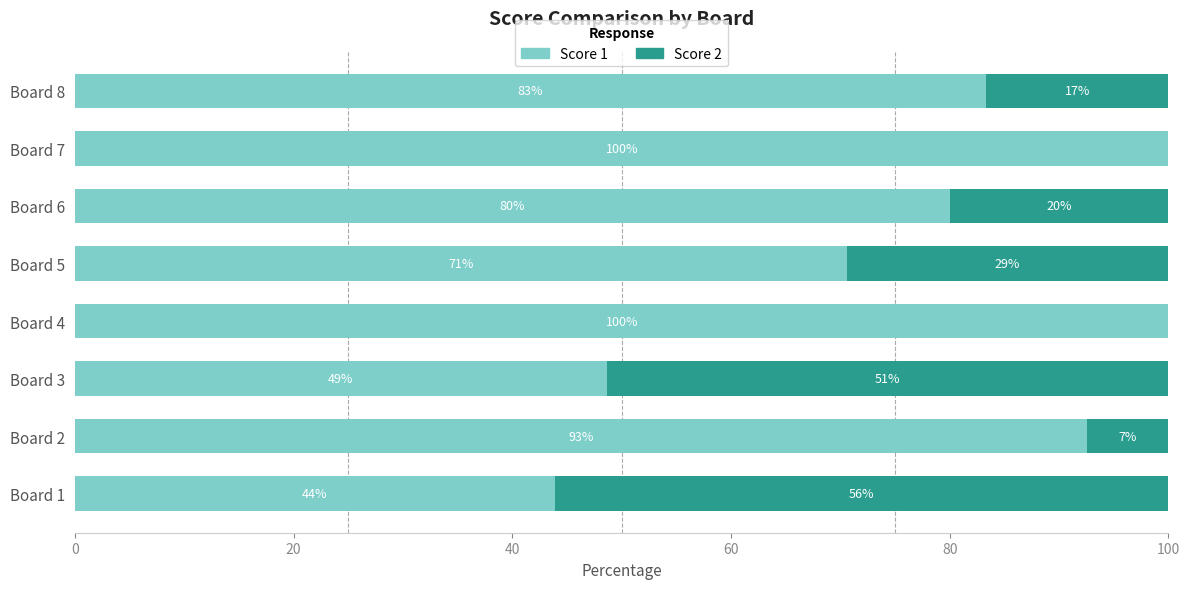

The Score 1 series shows 15.0 at Board 1. True or false?

False